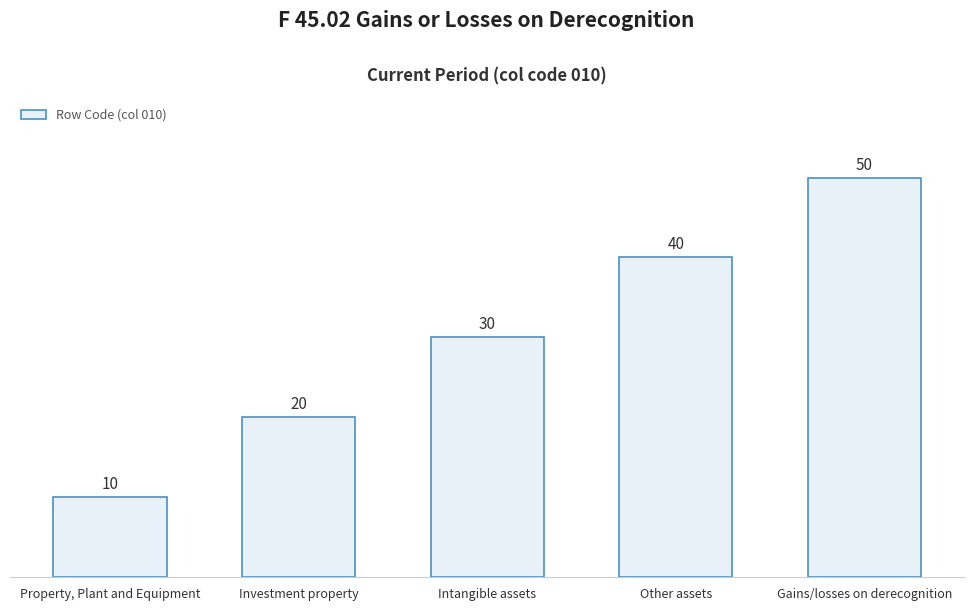

What value does the data have at Investment property, to the nearest 10?

20